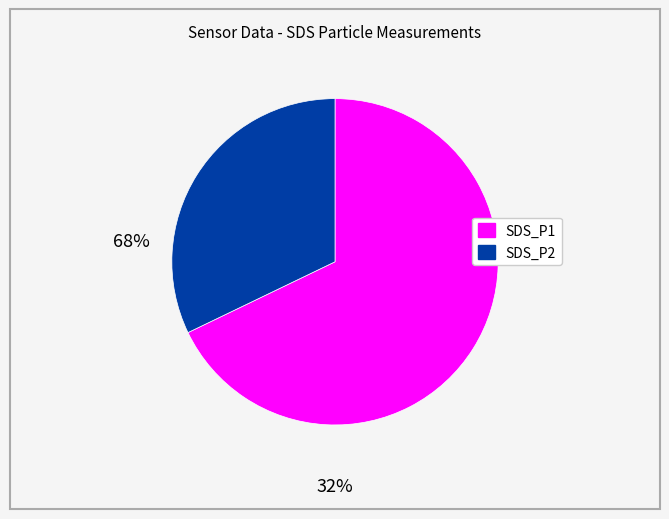

Does any single category account for the majority?

Yes